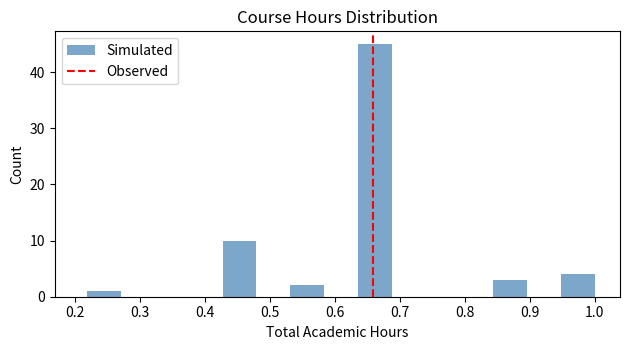

Reading left to right, list every bar in this chart as the range it spans on the x-axis followed by its height. Neither the bar edges nor the heights are printed on the chart, so give them approximately, as read against the axes.

0.22 to 0.27: 1
0.27 to 0.32: 0
0.32 to 0.38: 0
0.38 to 0.43: 0
0.43 to 0.48: 10
0.48 to 0.53: 0
0.53 to 0.58: 2
0.58 to 0.64: 0
0.64 to 0.69: 45
0.69 to 0.74: 0
0.74 to 0.79: 0
0.79 to 0.84: 0
0.84 to 0.90: 3
0.90 to 0.95: 0
0.95 to 1.00: 4